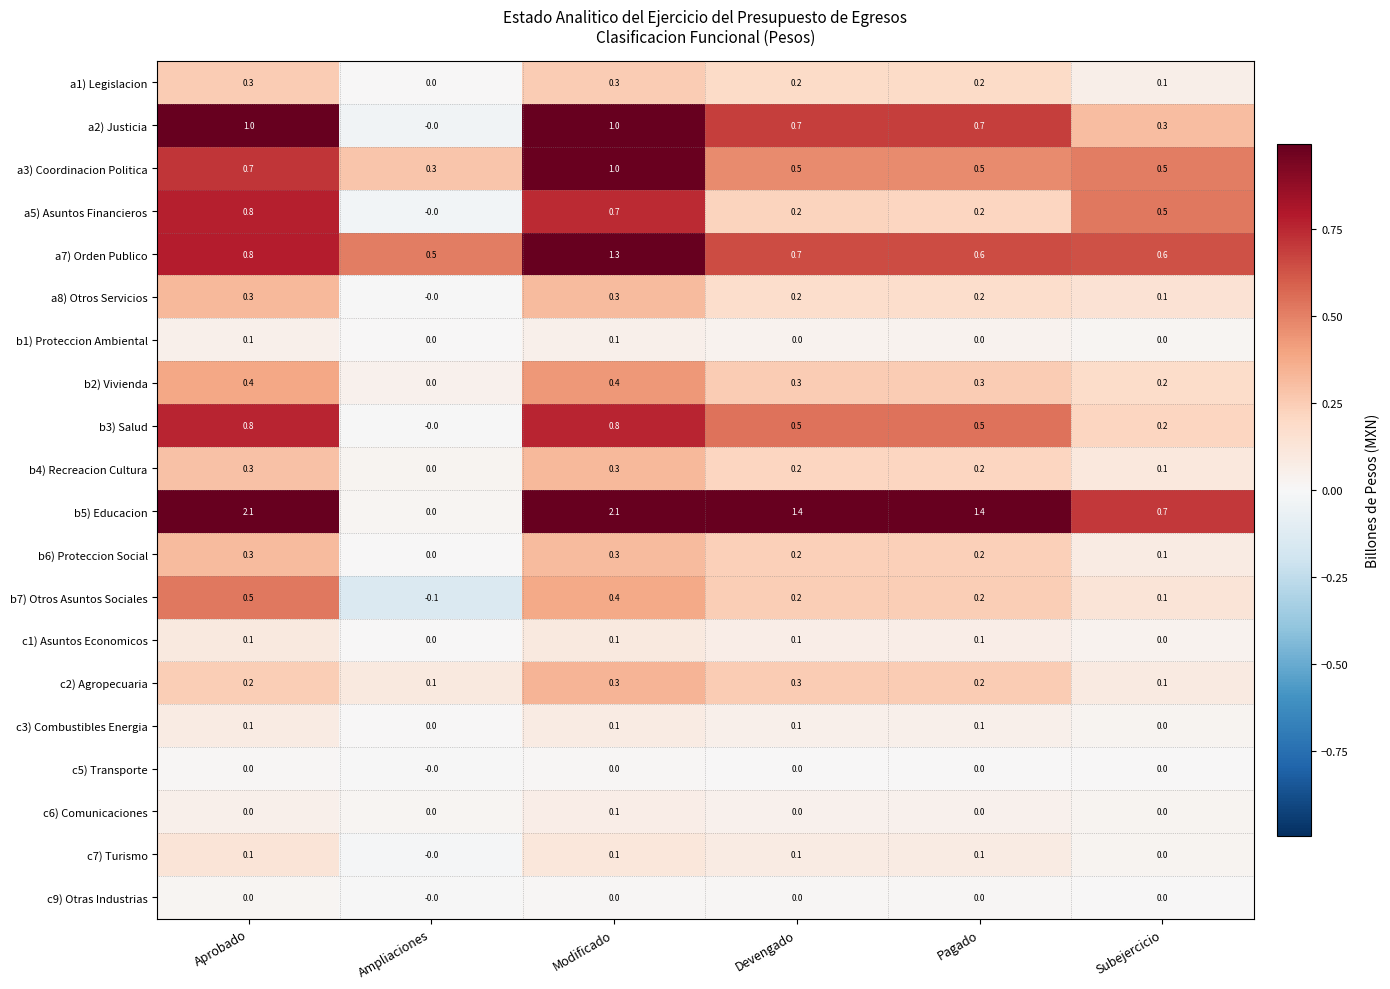

What is the difference between the b3) Salud values at Modificado and Subejercicio?

0.6